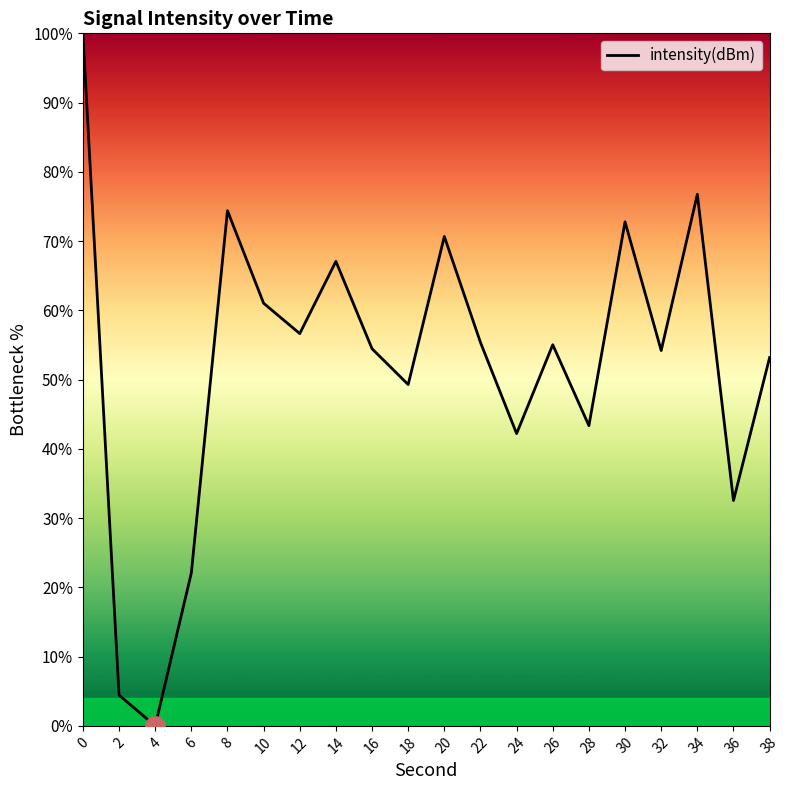

The chart shows a value of 73.0 at 24. True or false?

False